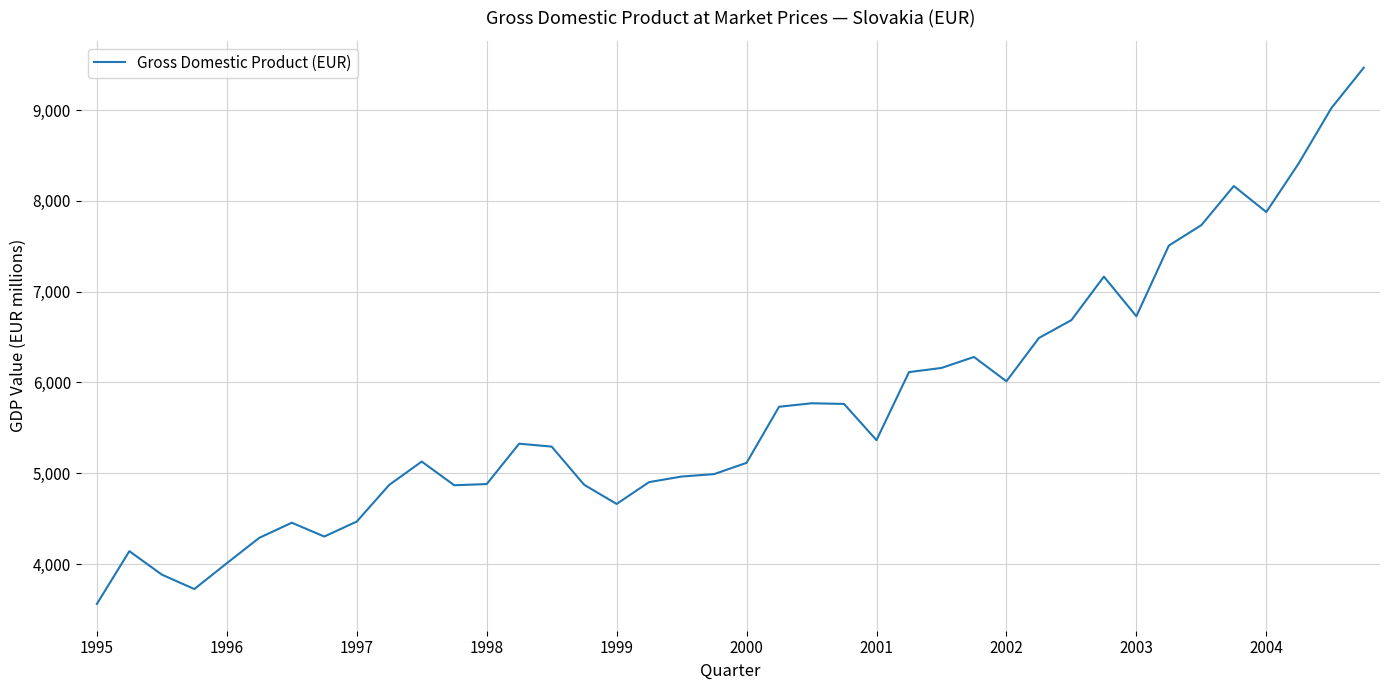

What is the maximum value shown in the chart?

9466.3